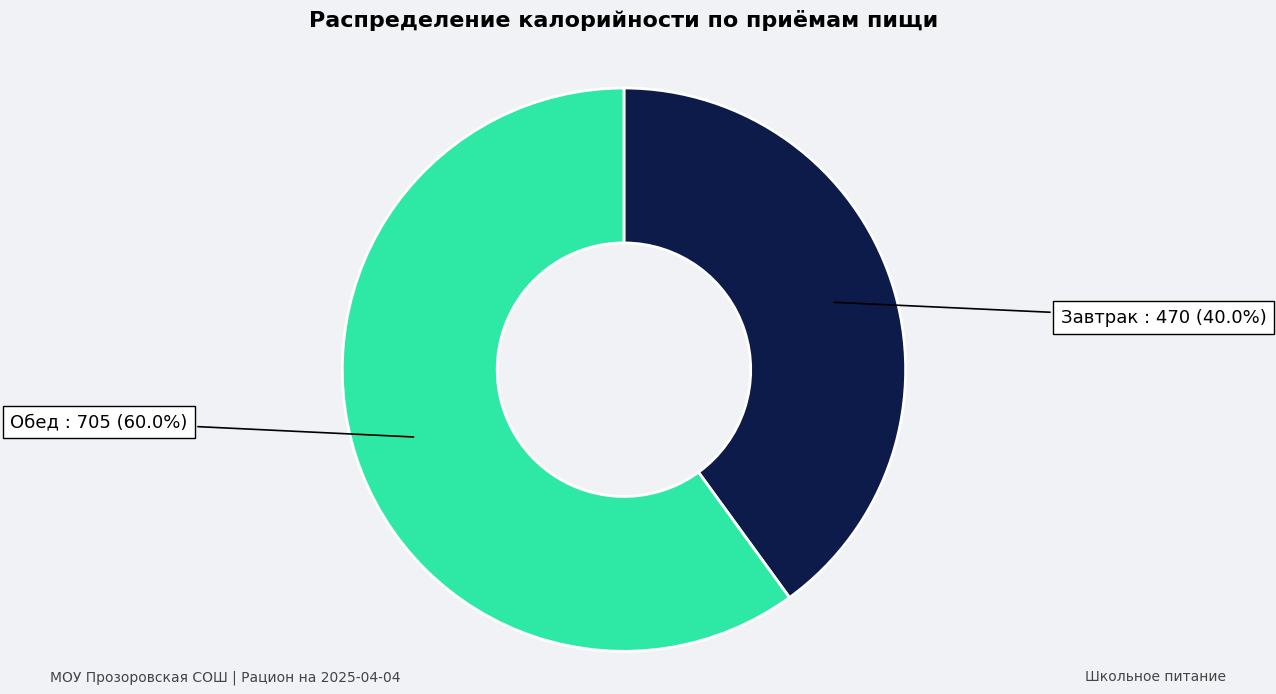

How many slices are in this pie chart?

2